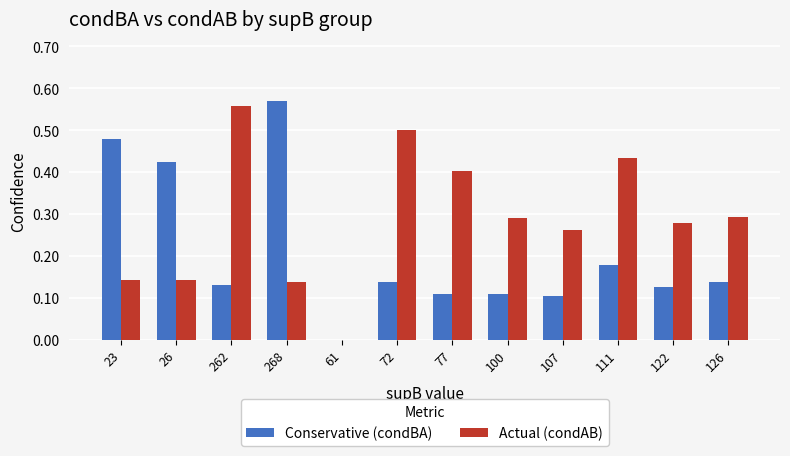

Which series changed the most between 268 and 107?

Conservative (condBA)